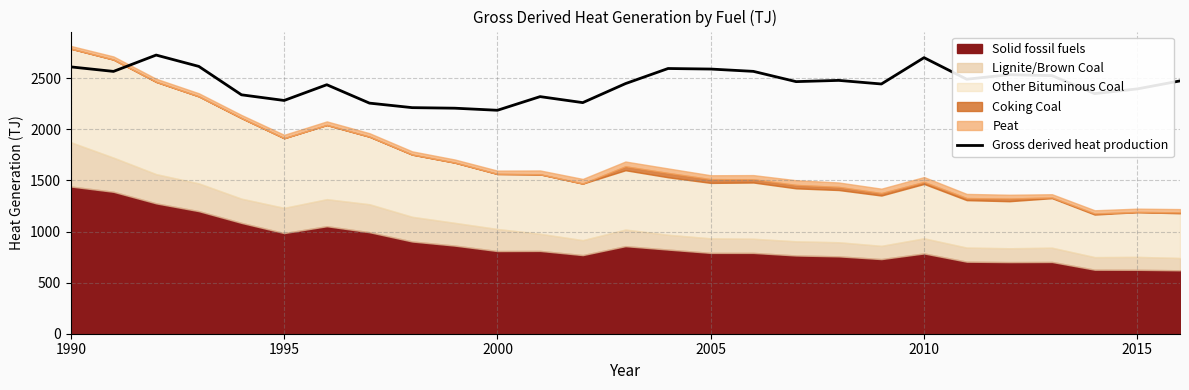

What is the highest value of the Gross derived heat production series?

2726.3